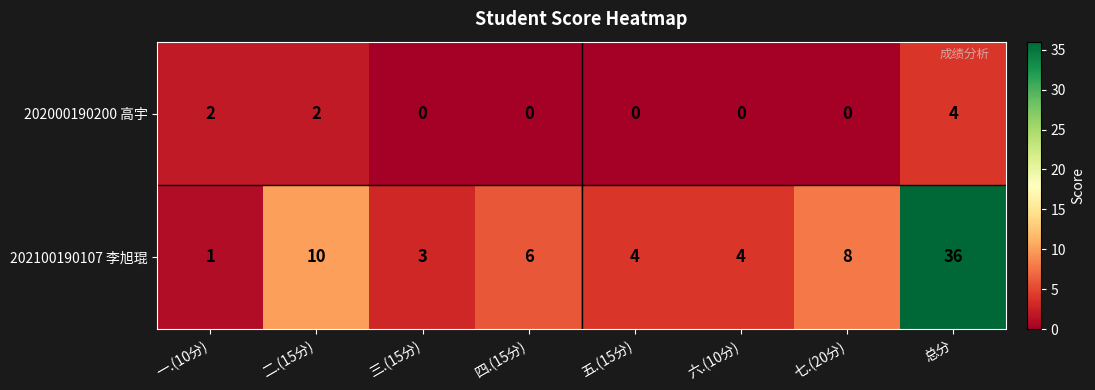

Reading left to right, list all the values displayed in this chart.

202000190200 高宇: 一.(10分)=2	二.(15分)=2	三.(15分)=0	四.(15分)=0	五.(15分)=0	六.(10分)=0	七.(20分)=0	总分=4
202100190107 李旭琨: 一.(10分)=1	二.(15分)=10	三.(15分)=3	四.(15分)=6	五.(15分)=4	六.(10分)=4	七.(20分)=8	总分=36